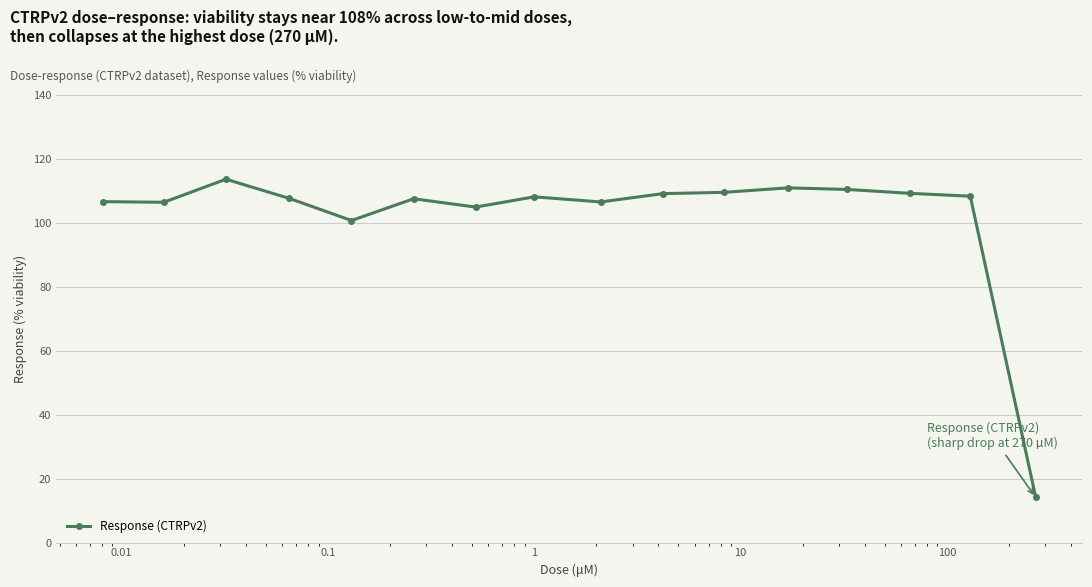

What is the difference between the second highest and minimum values?

96.7